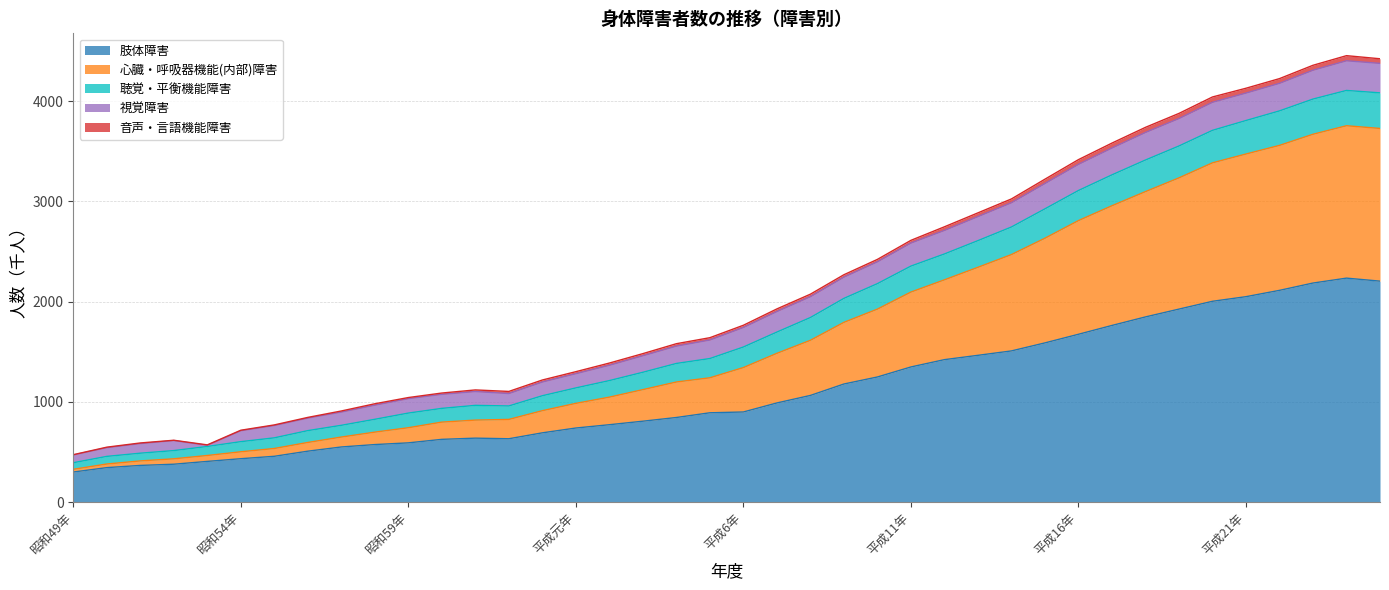

At how many categories does at least one series exceed 3151?

11